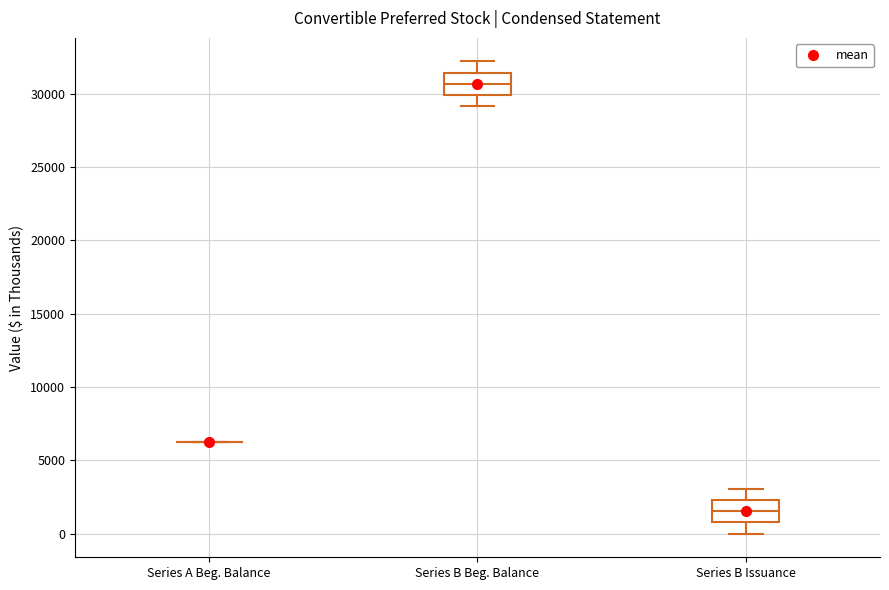

Reading left to right, read every box against the y-axis: the position of its median line, the range the box covers, and the ends of its whiskers. The values are not printed on the chart, so give them approximately, as read against the axis.

Series A Beg. Balance: box collapsed to a line at 6500, whiskers 6500 to 6500
Series B Beg. Balance: median 30500, box 30000 to 31500, whiskers 29000 to 32000
Series B Issuance: median 1500, box 1000 to 2500, whiskers 0 to 3000